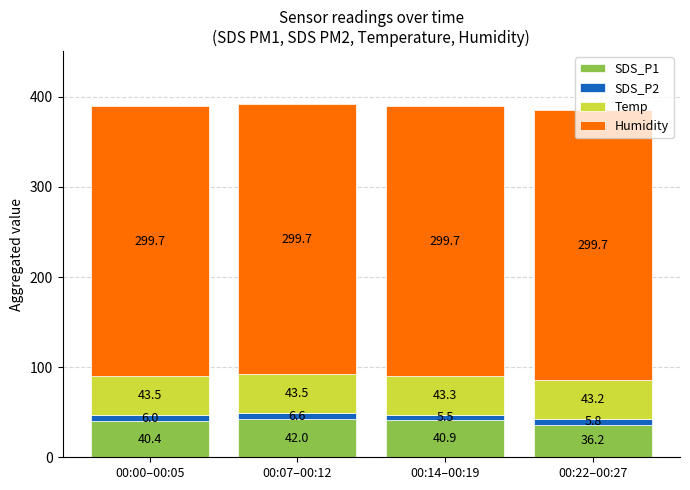

What is the total value across all series at 00:14–00:19?

389.4